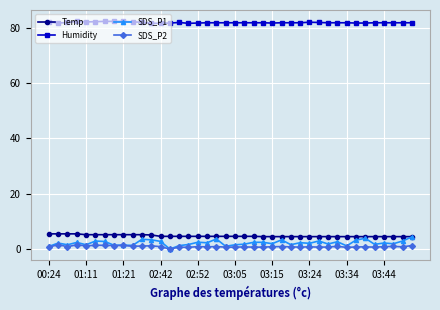

True or false: SDS_P2 and Temp cross at least once.

False